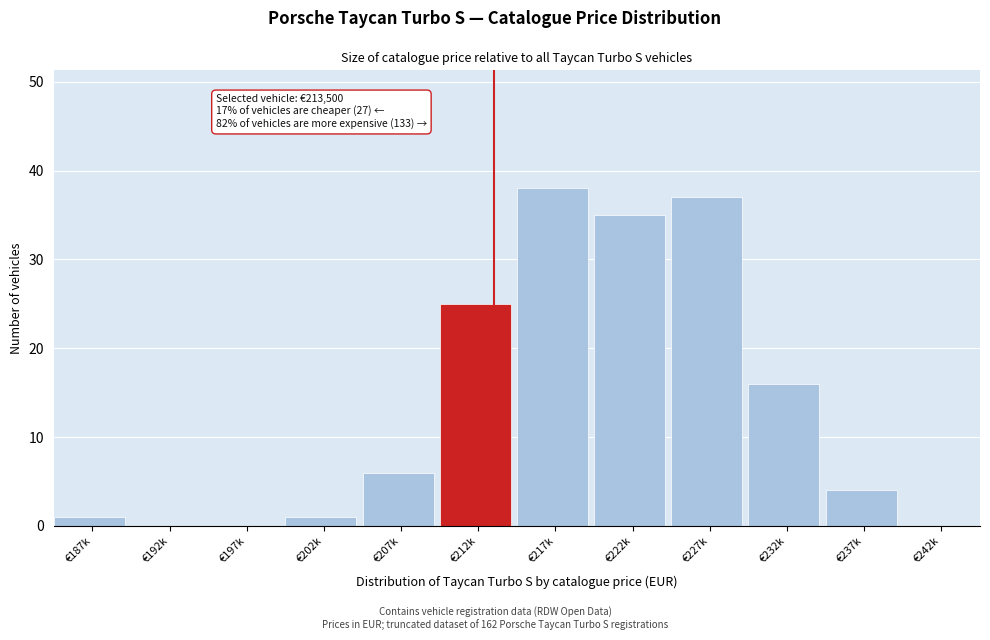

Reading left to right, what are all the values shown in this chart?

€187k=1	€192k=0	€197k=0	€202k=1	€207k=6	€212k=25	€217k=38	€222k=35	€227k=37	€232k=16	€237k=4	€242k=0